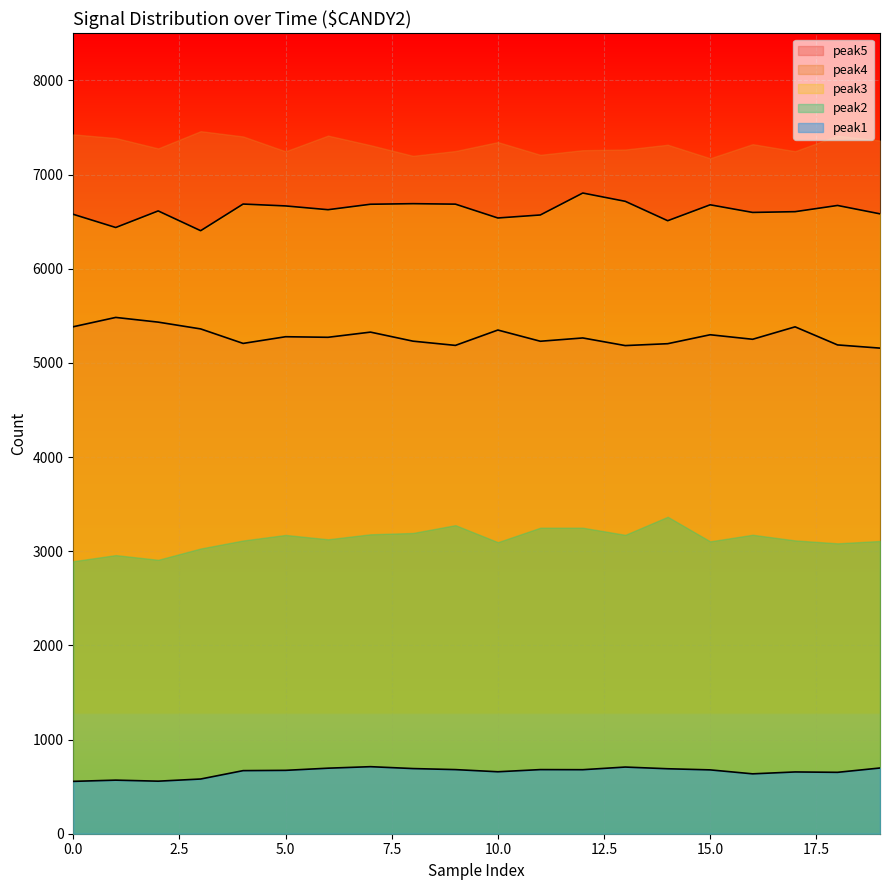

List the series in order of their peak value, highest first.

peak4, peak3, peak5, peak2, peak1